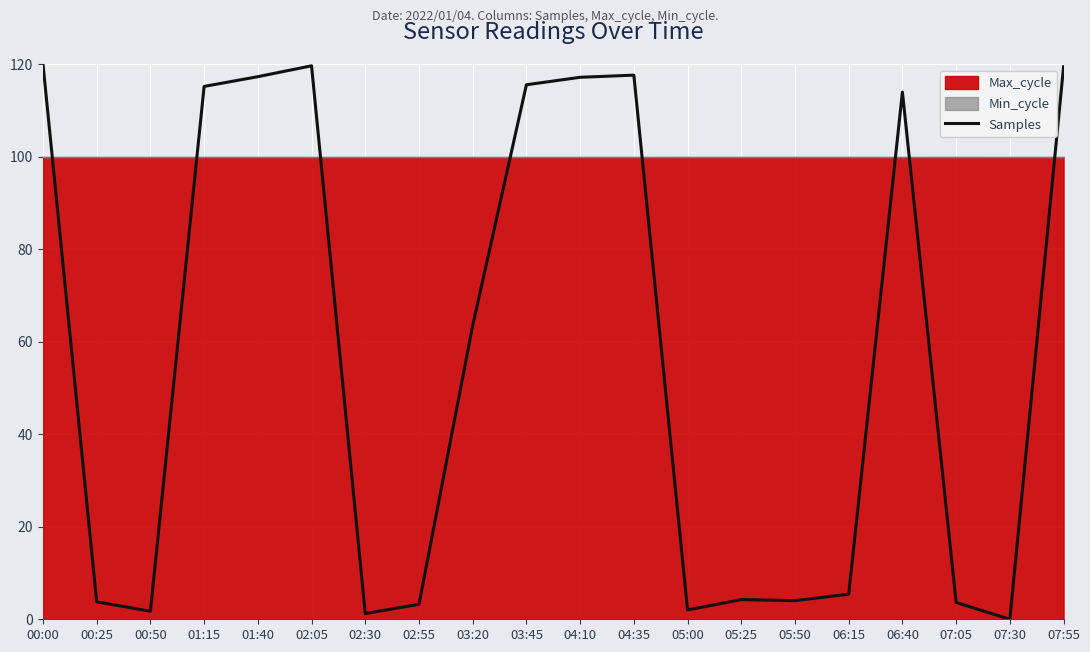

How many categories are shown in the chart?

20